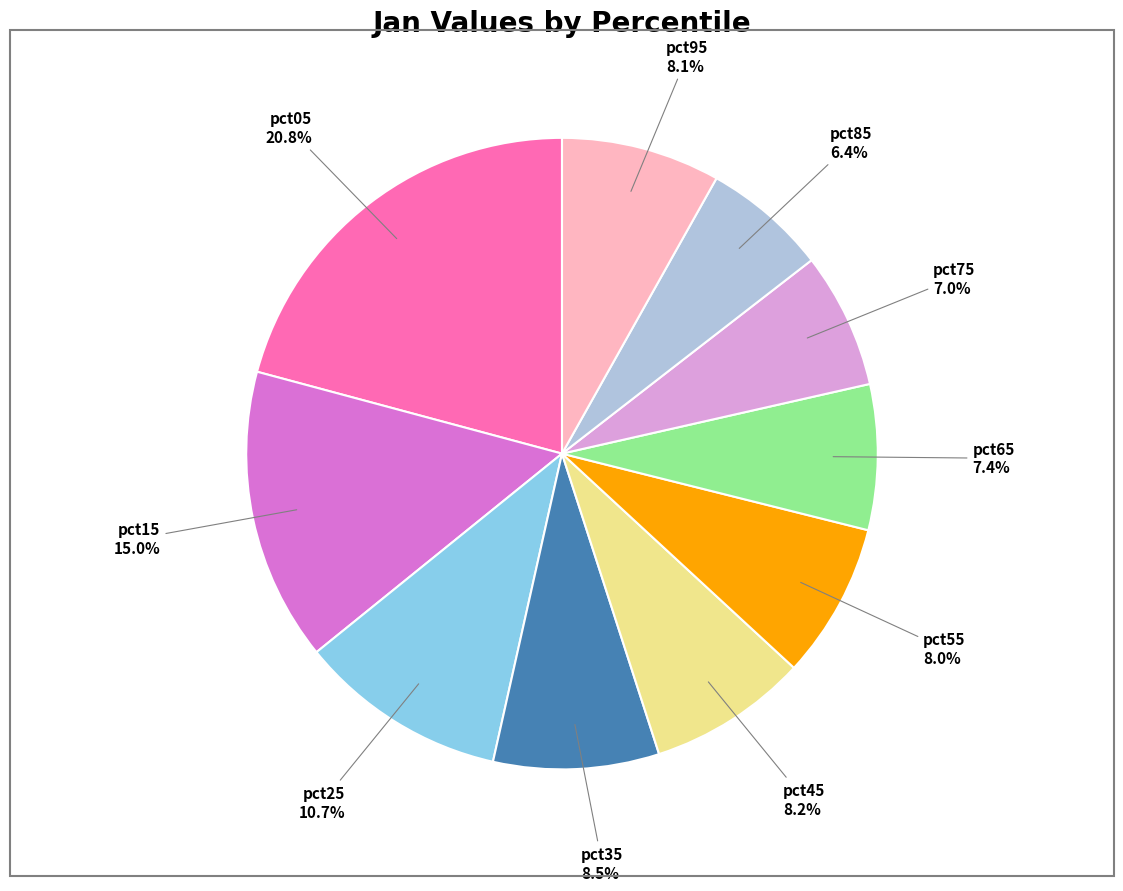

Does any single category account for the majority?

No